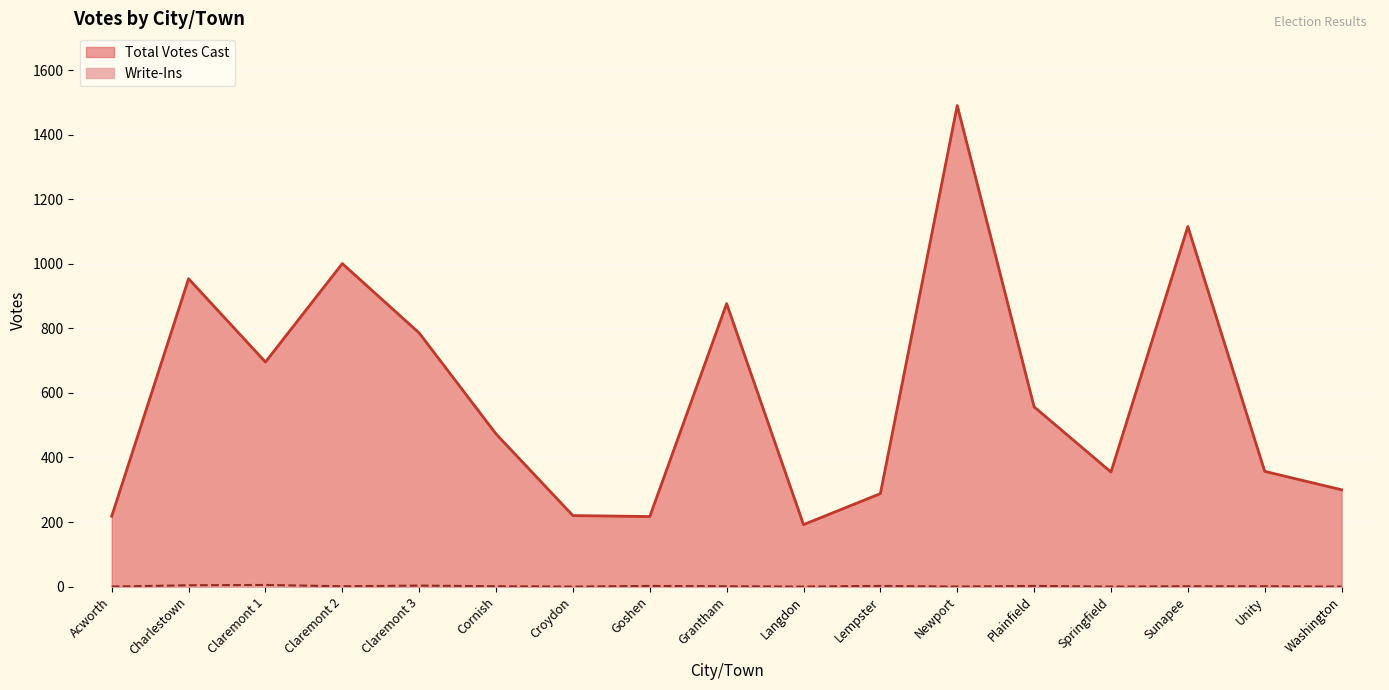

How many lines are shown in the chart?

2